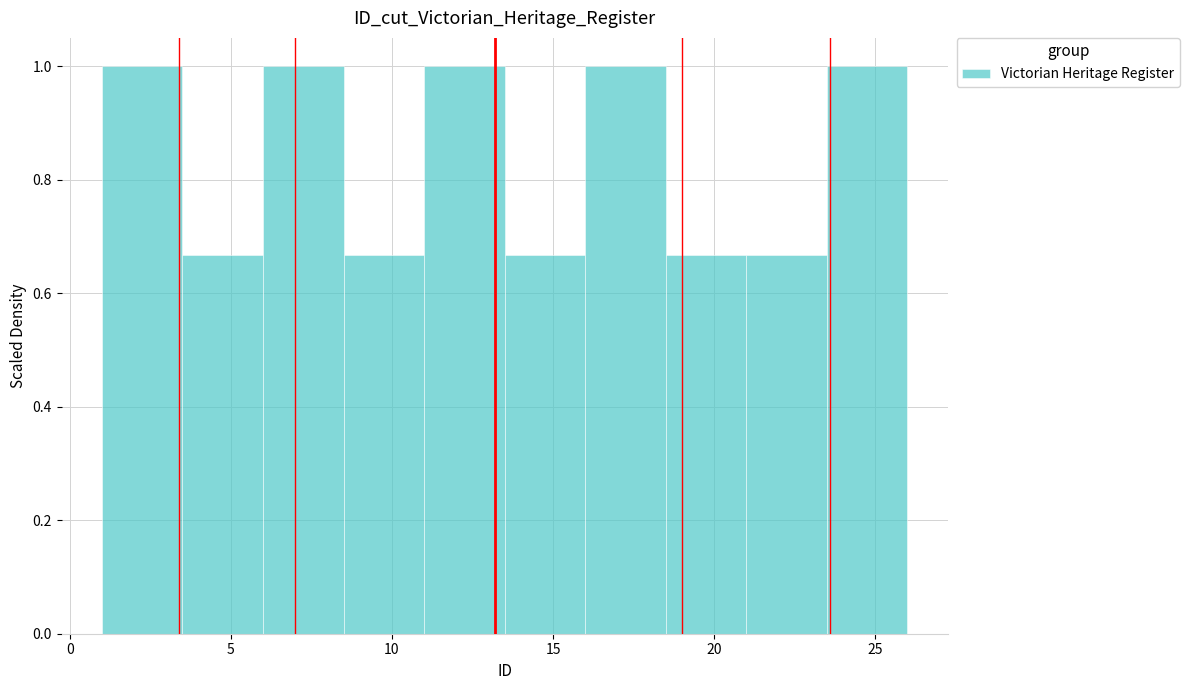

Reading left to right, list every bar in this chart as the range it spans on the x-axis followed by its height. The values are not printed on the chart, so give them approximately, as read against the axis.

1.0 to 3.5: 1.00
3.5 to 6.0: 0.66
6.0 to 8.5: 1.00
8.5 to 11.0: 0.66
11.0 to 13.5: 1.00
13.5 to 16.0: 0.66
16.0 to 18.5: 1.00
18.5 to 21.0: 0.66
21.0 to 23.5: 0.66
23.5 to 26.0: 1.00